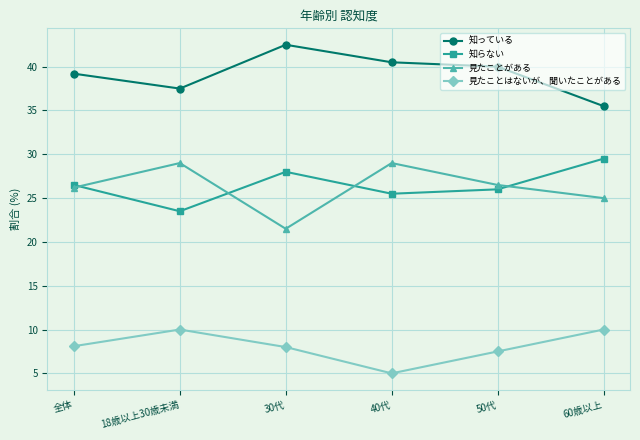

True or false: 知らない has more than 2 points higher than both neighbors.

False